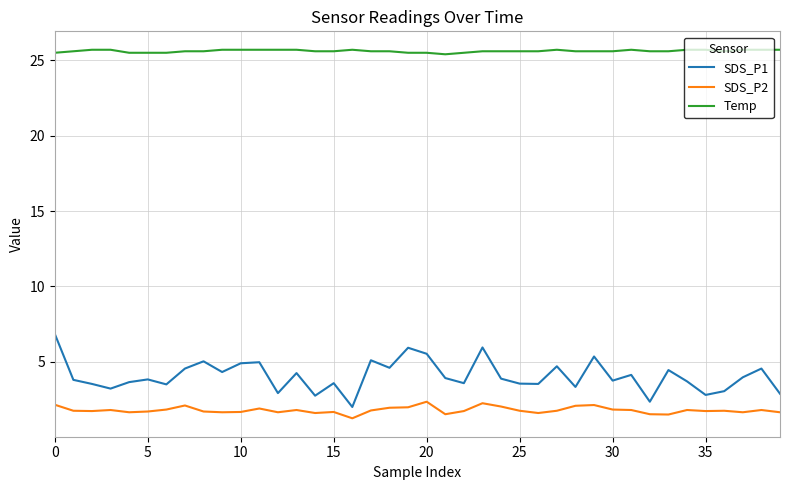

What is the maximum value for Temp?

25.7